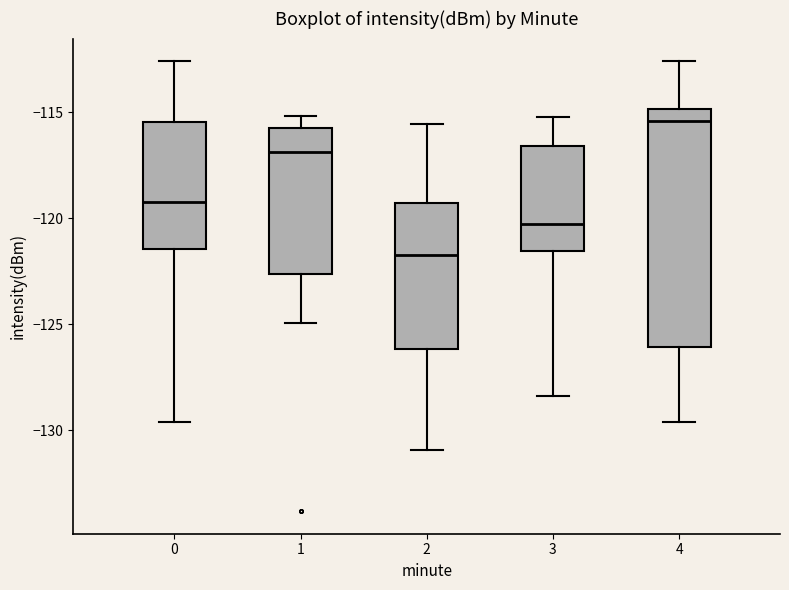

Reading left to right, read every box against the y-axis: the position of its median line, the range the box covers, and the ends of its whiskers. The values are not printed on the chart, so give them approximately, as read against the axis.

0: median -119.0, box -121.5 to -115.5, whiskers -129.5 to -112.5
1: median -117.0, box -122.5 to -115.5, whiskers -125.0 to -115.0
2: median -121.5, box -126.0 to -119.5, whiskers -131.0 to -115.5
3: median -120.5, box -121.5 to -116.5, whiskers -128.5 to -115.0
4: median -115.5, box -126.0 to -115.0, whiskers -129.5 to -112.5